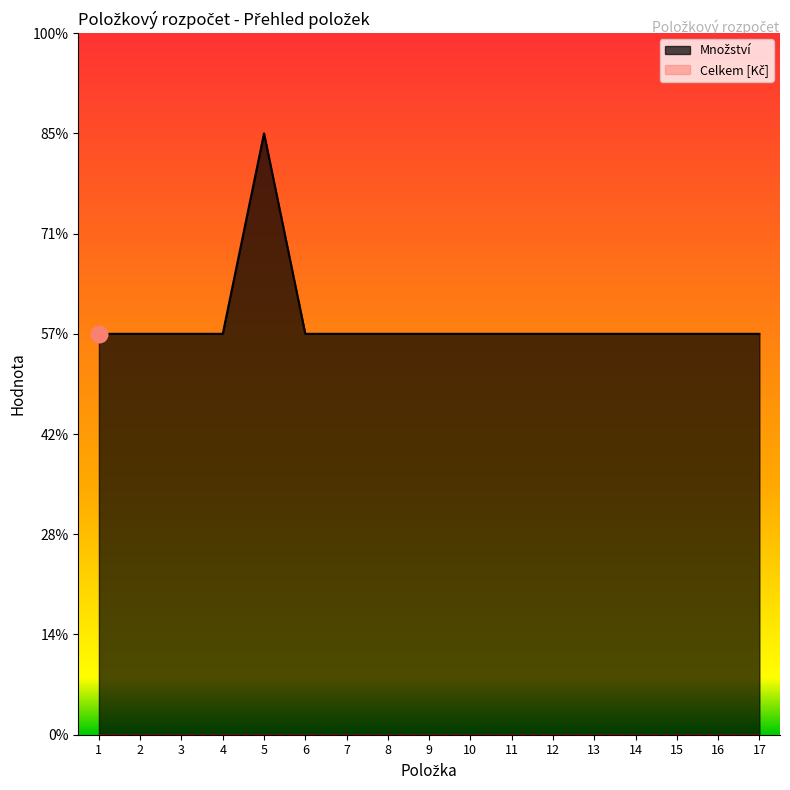

The chart shows a value of 2 at 17. True or false?

True